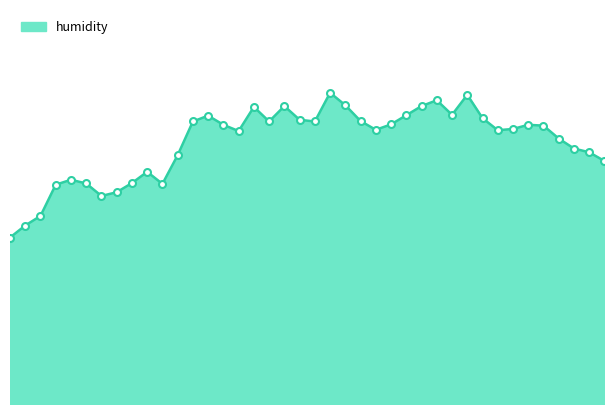

Is this an area chart (filled region under the line)?

Yes